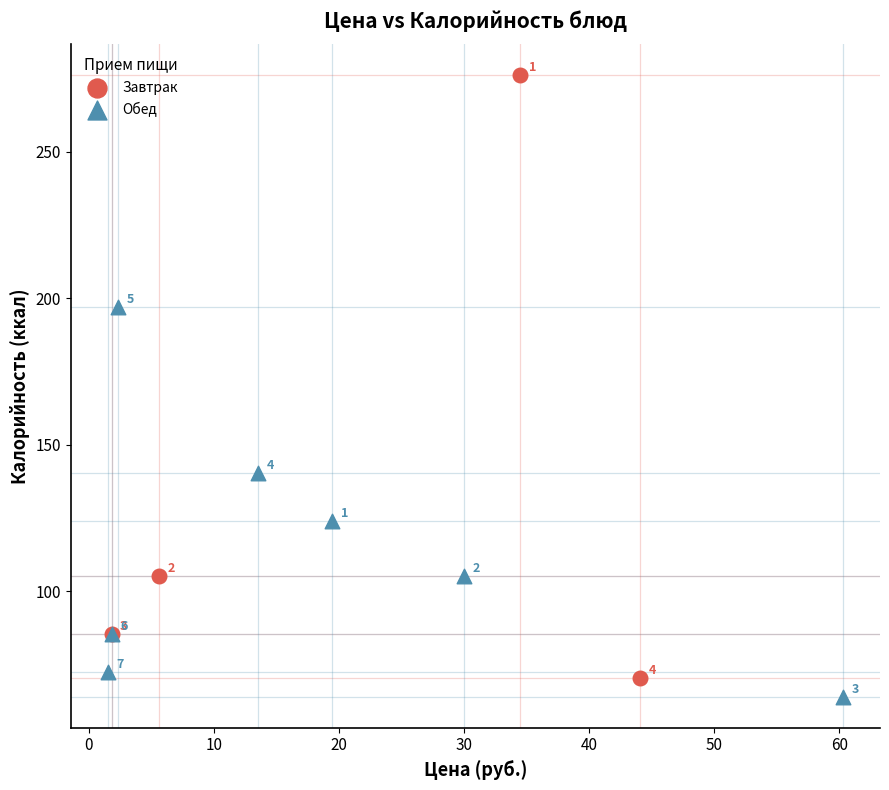

Which series contains the highest Y value?

Завтрак